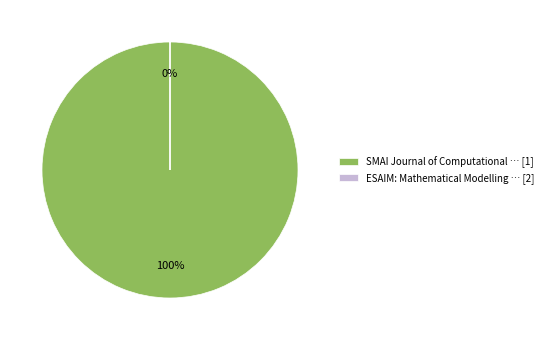

The ESAIM: Mathematical Modelling and Numerical Analysis slice represents 0% of the pie. True or false?

True